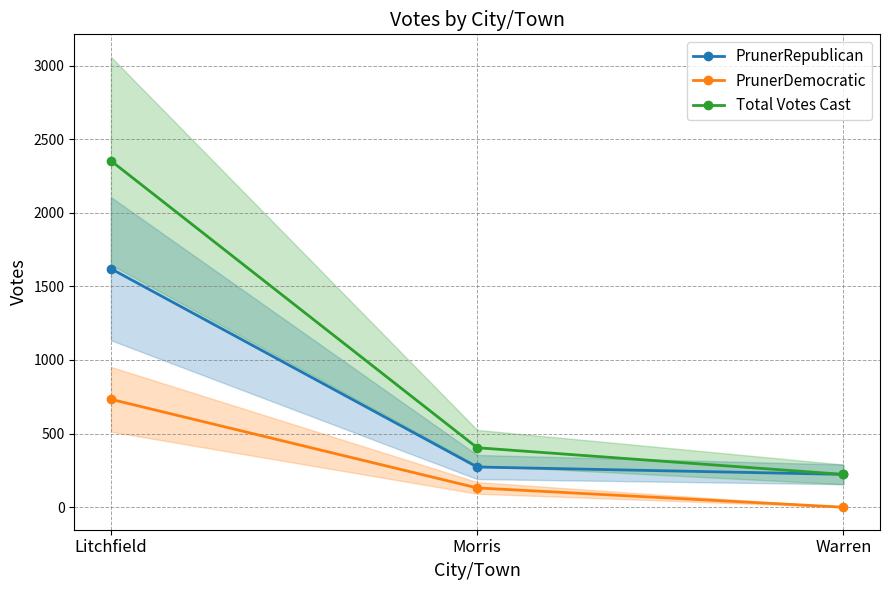

Rank the series by their average value, from highest to lowest.

Total Votes Cast, PrunerRepublican, PrunerDemocratic